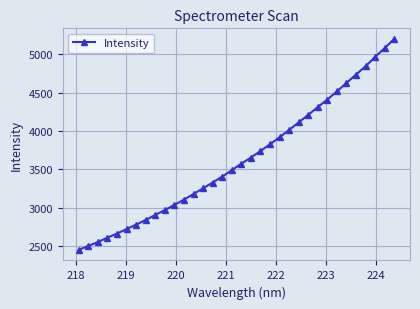

What is the average value?

3634.3